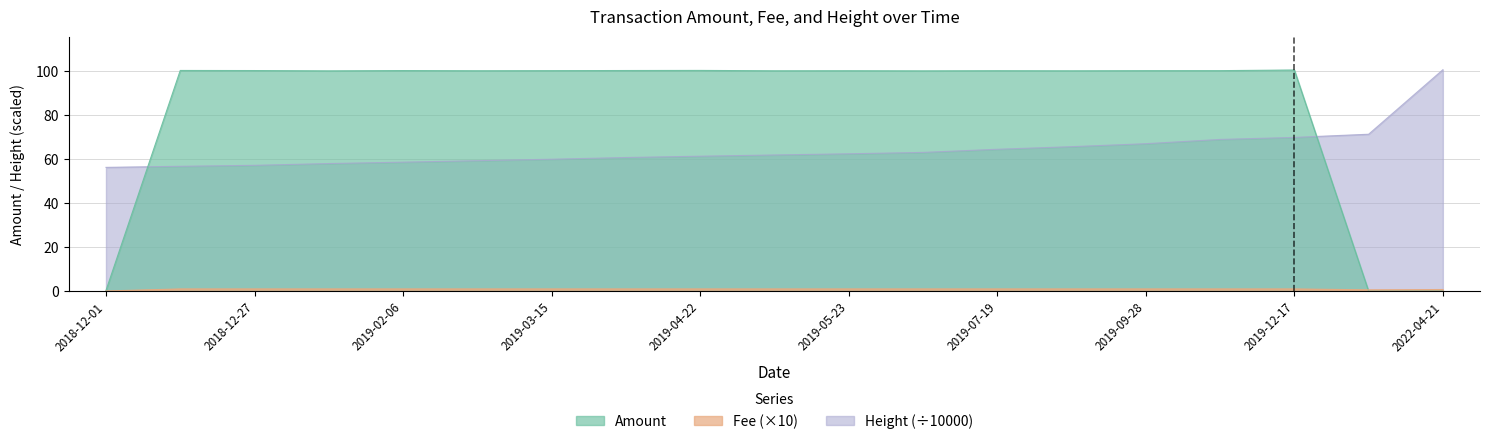

How many data points in Amount are above 100?

16